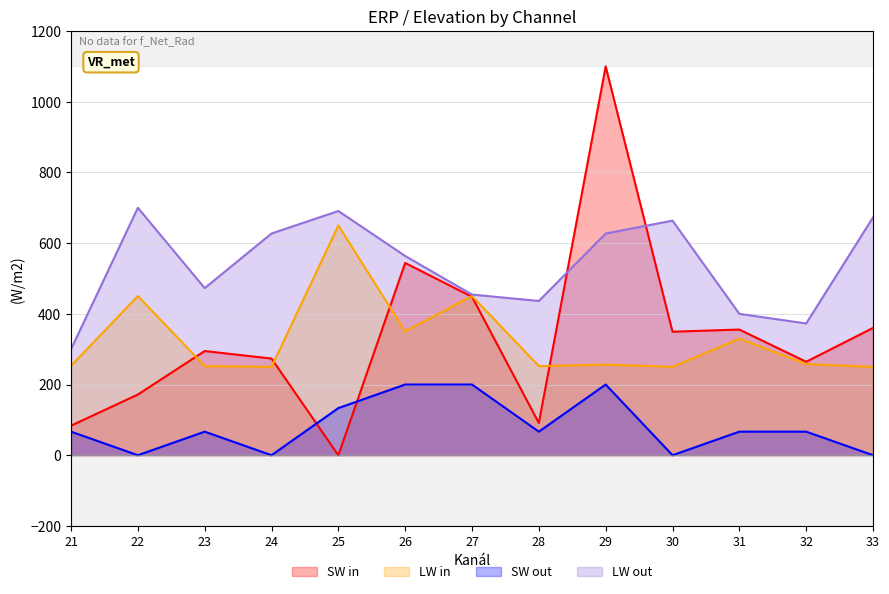

The LW out series shows 892.3 at 30. True or false?

False